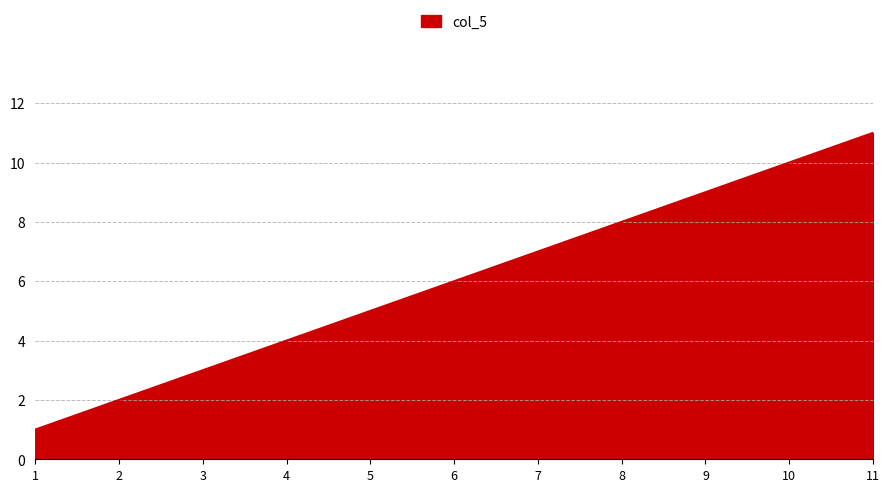

Does the chart display data point markers on the line(s)?

No